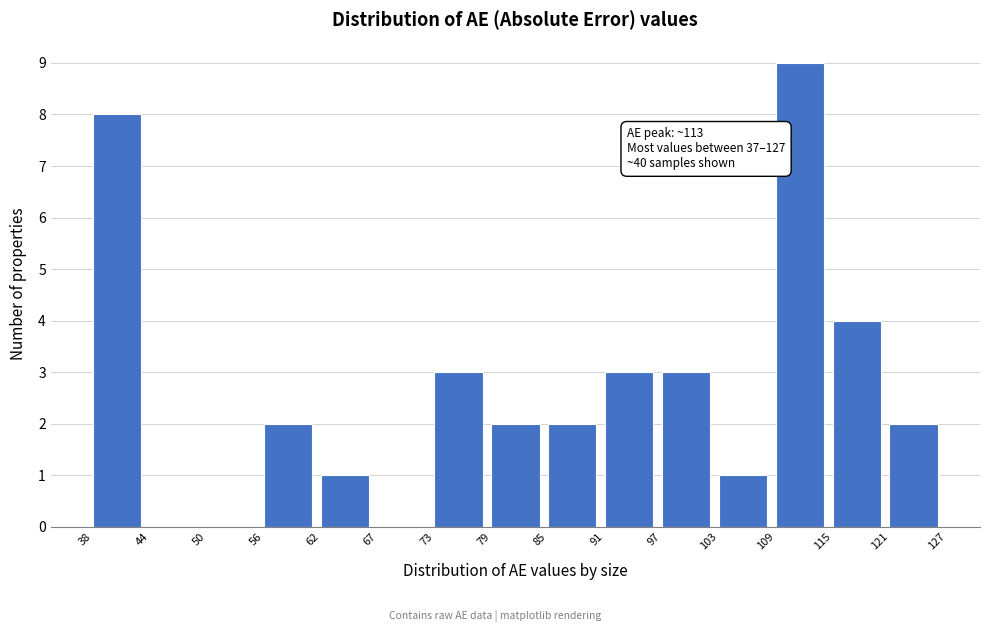

Over which range of the x-axis is the bar tallest?

109 to 115